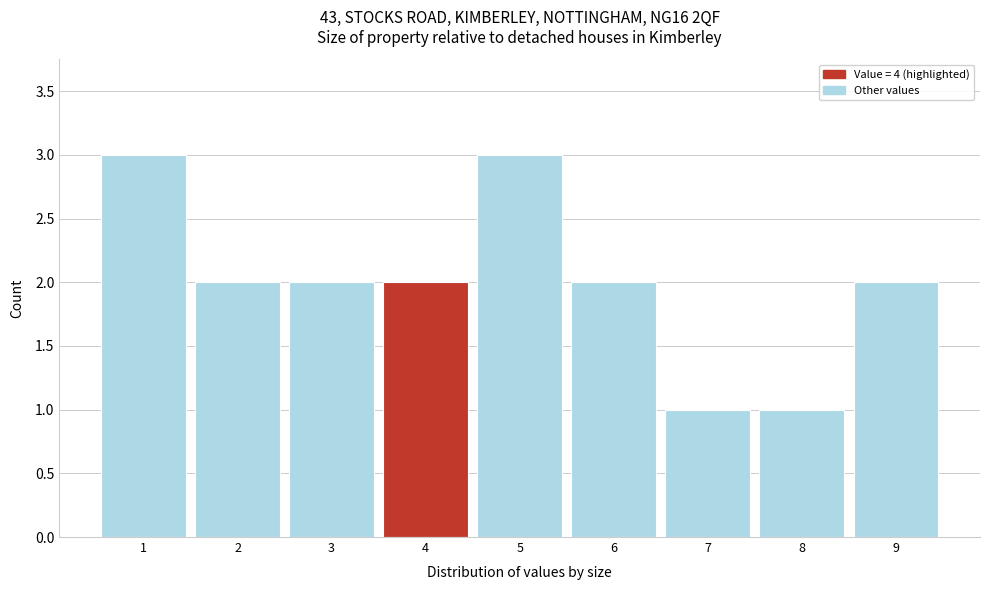

Reading right to left, extract all data points from this chart.

9=2	8=1	7=1	6=2	5=3	4=2	3=2	2=2	1=3